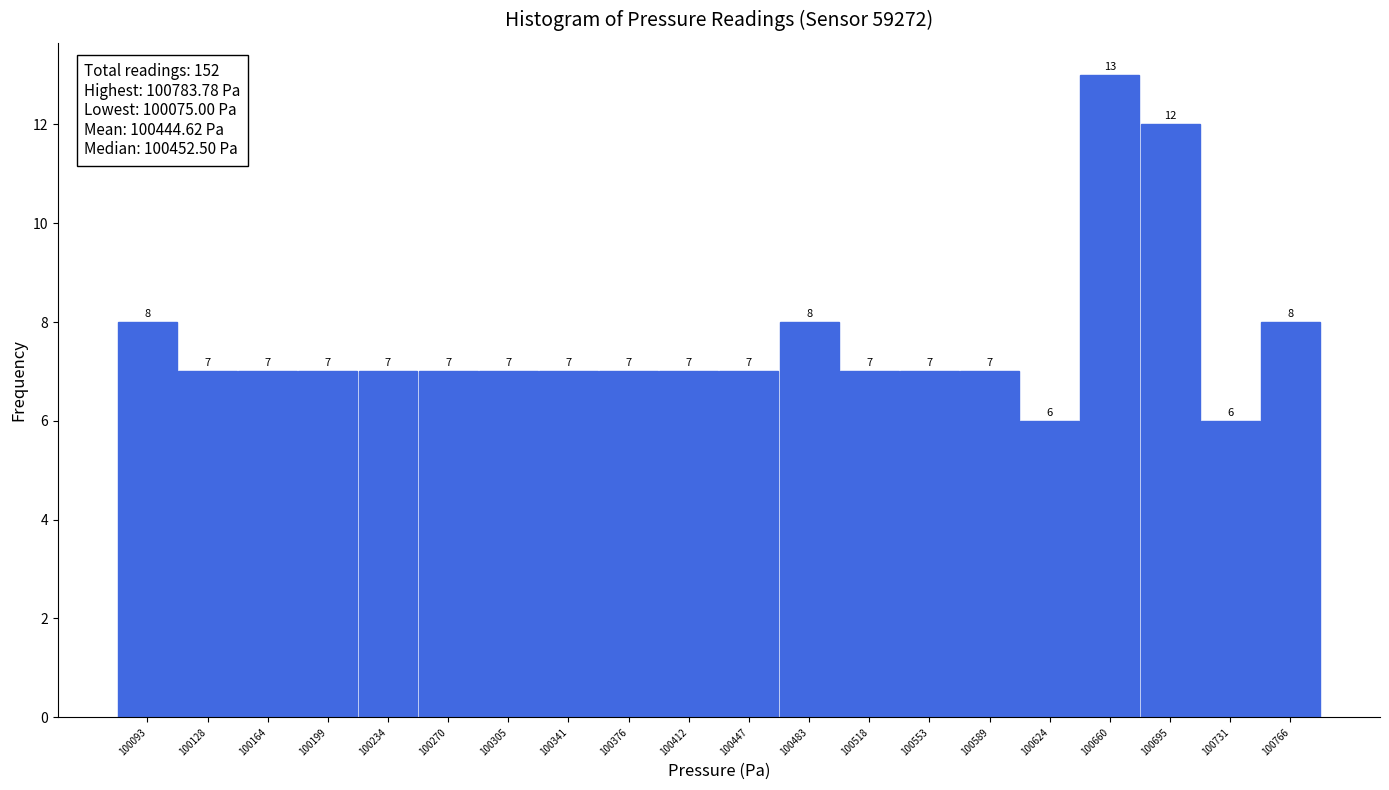

Which range on the x-axis has the tallest bar?

100640 to 100675